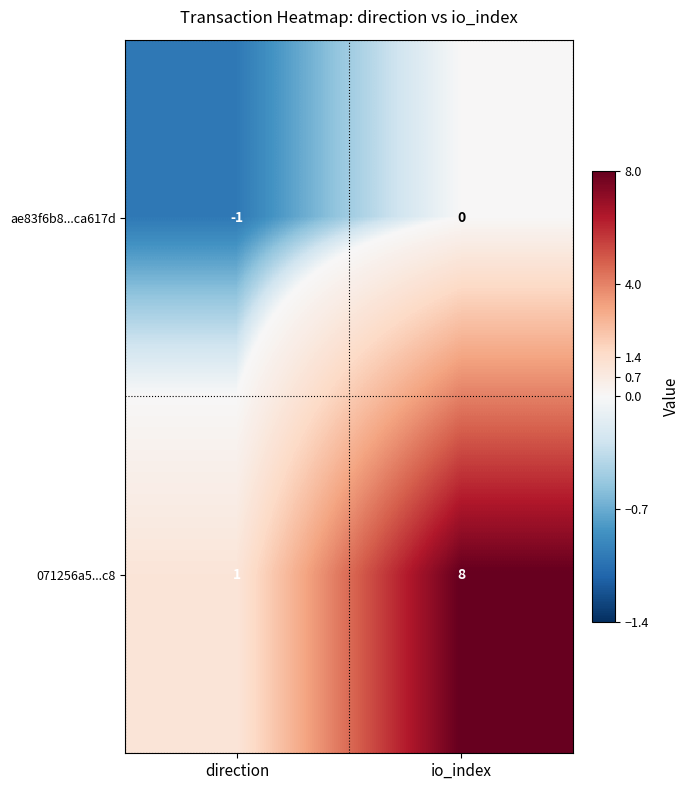

Between direction and io_index, which series saw the biggest shift?

071256a5...c8